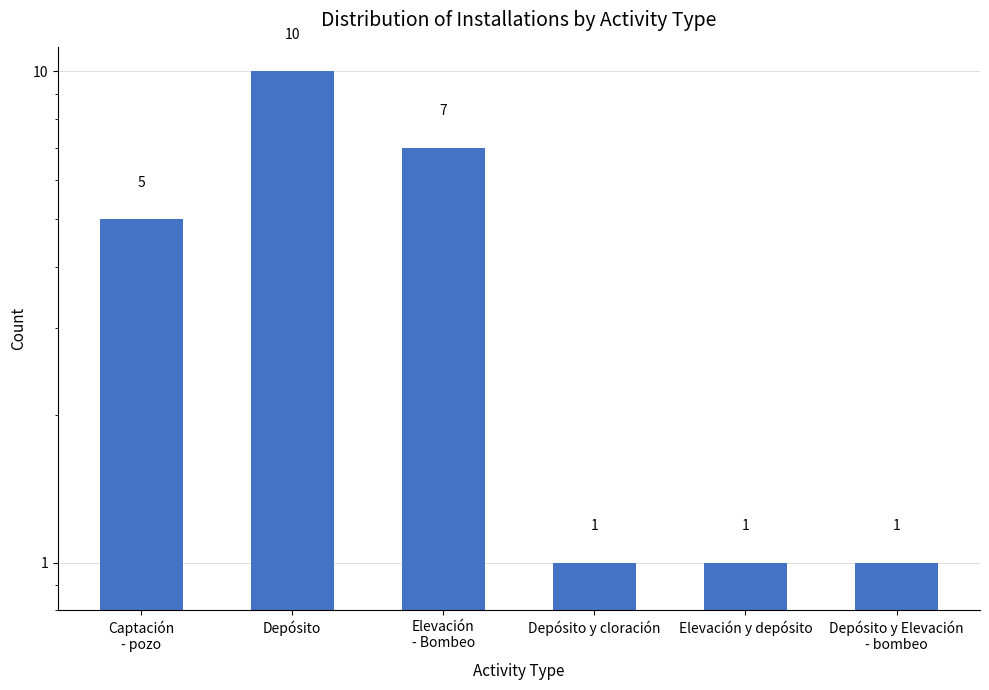

Is it true that the value at Depósito is 10?

True